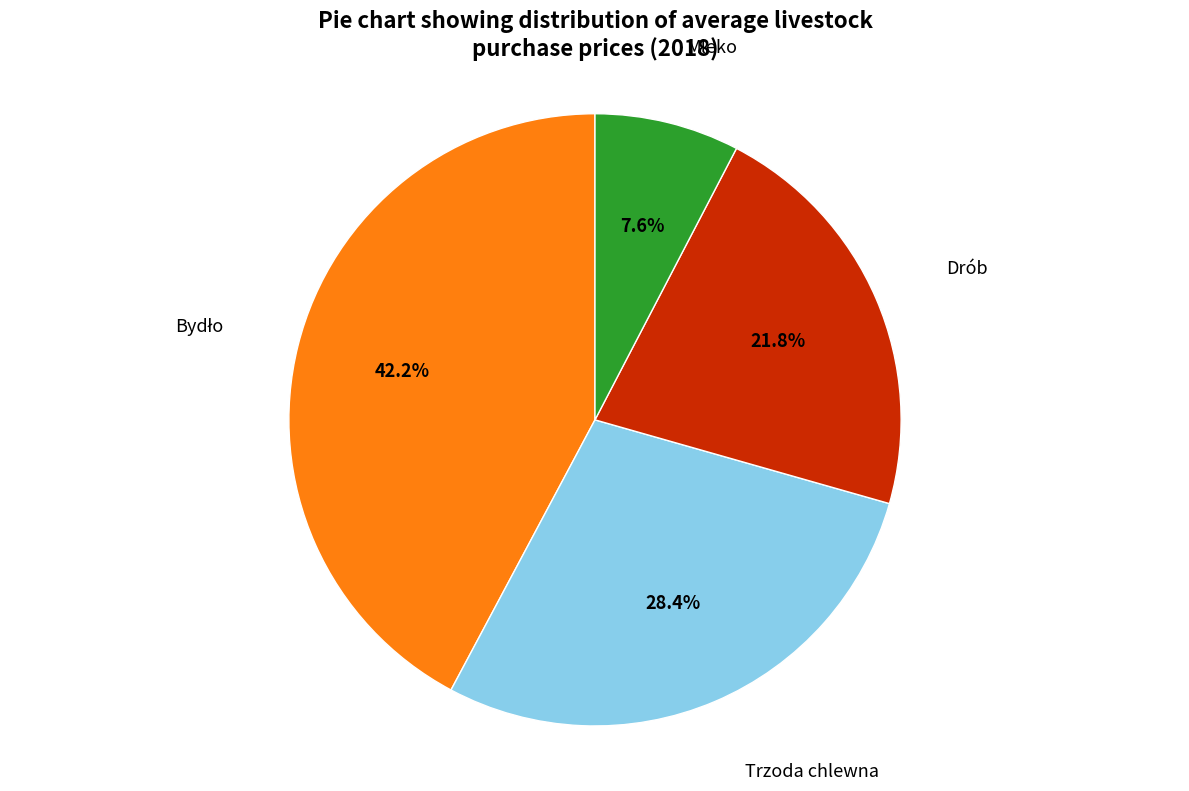

What is the smallest slice in the pie chart?

Mleko